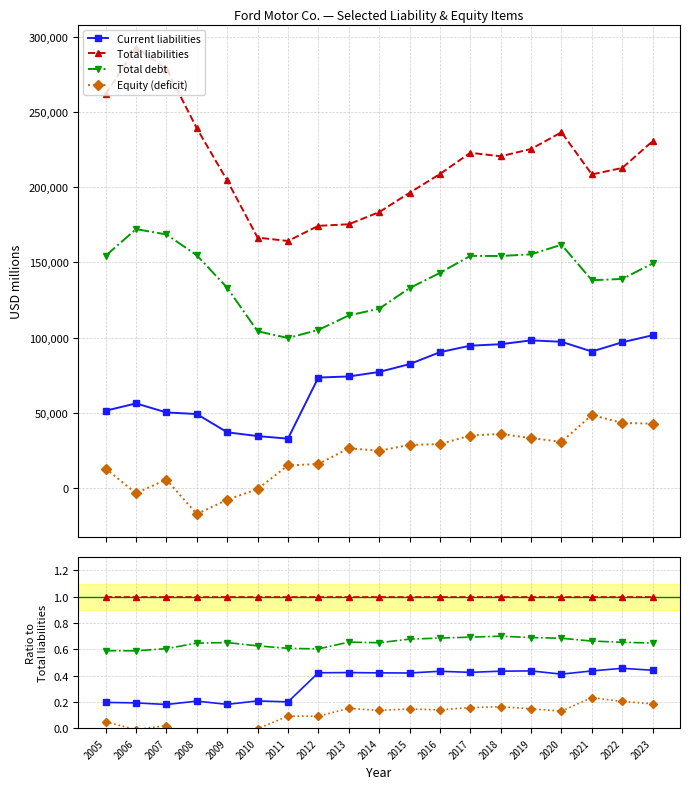

Between 2013 and 2018, which series saw the biggest shift?

Total debt